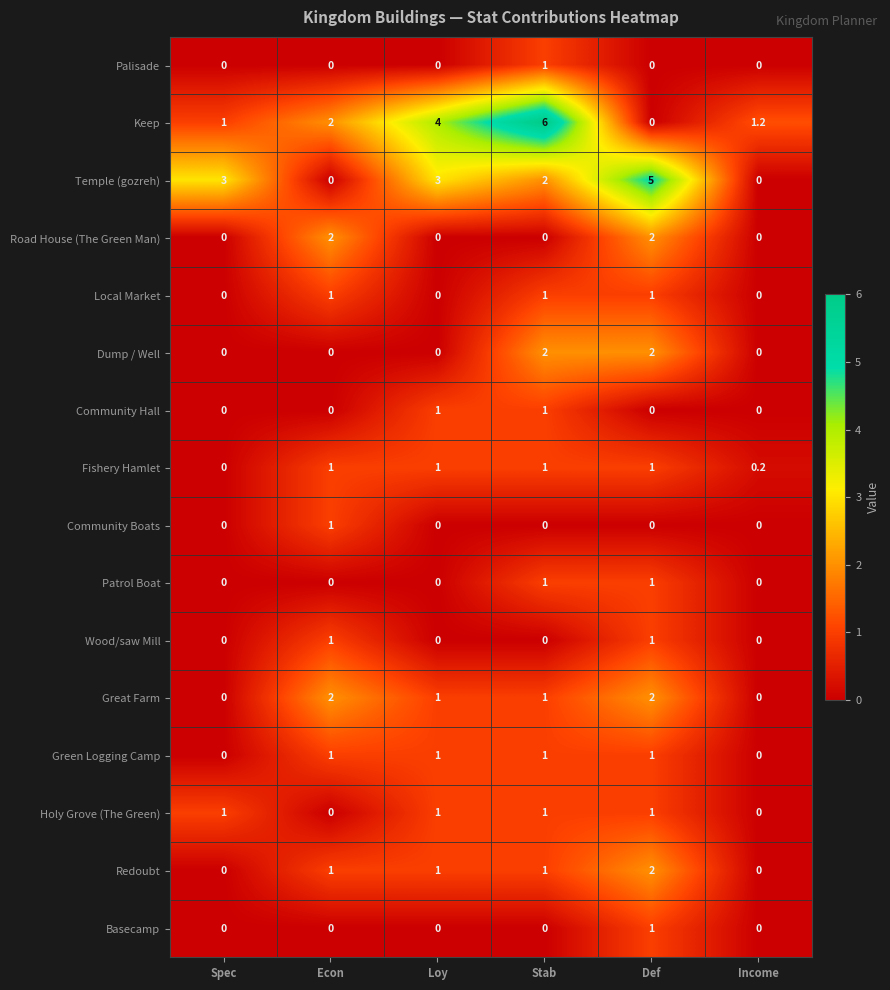

The value of Community Boats at Income is 0.6. True or false?

False